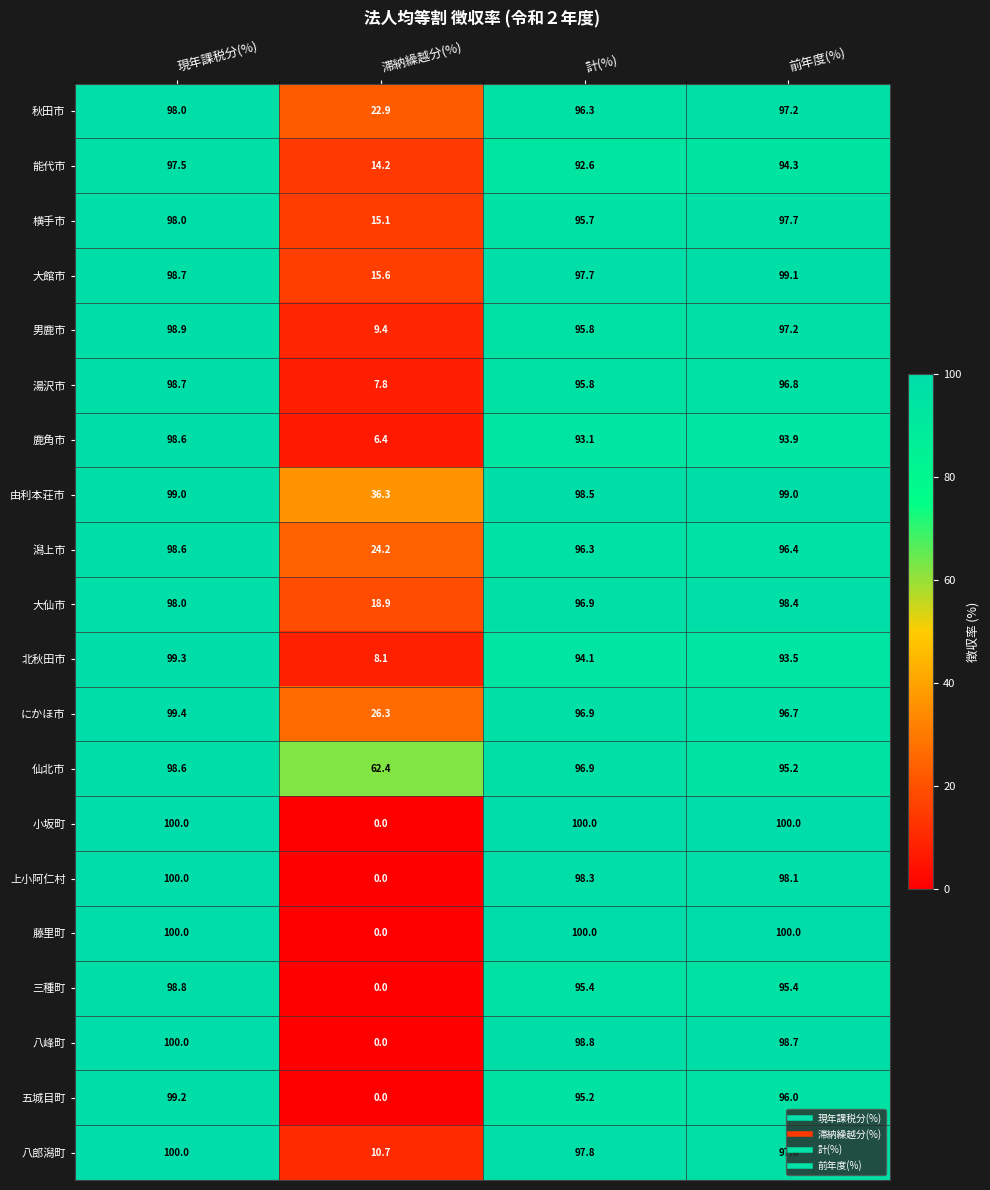

What is the minimum value for 横手市?

15.1